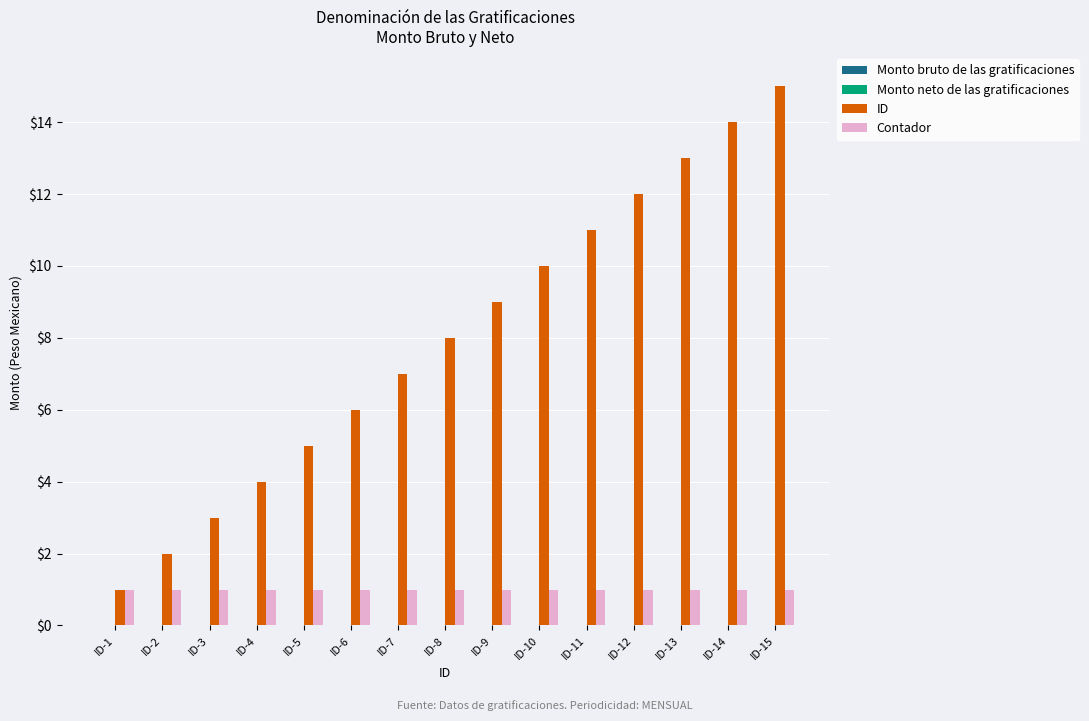

What is the average value of the ID series?

8